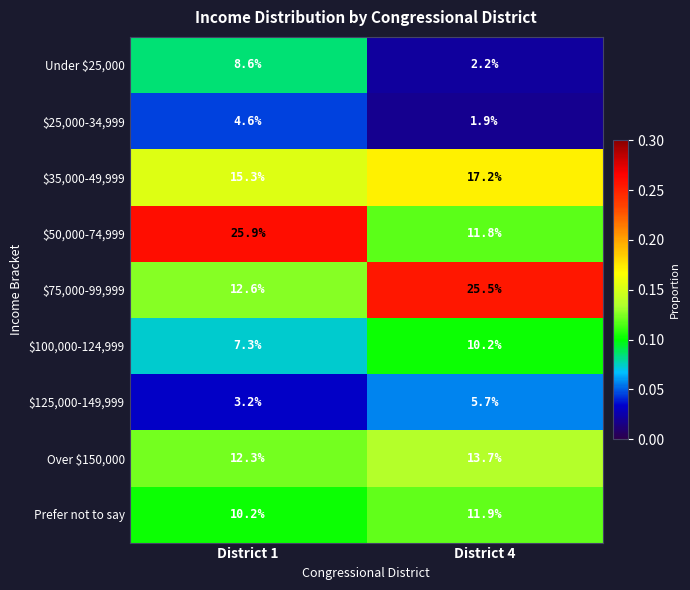

Between District 1 and District 4, which series saw the biggest shift?

$50,000-74,999